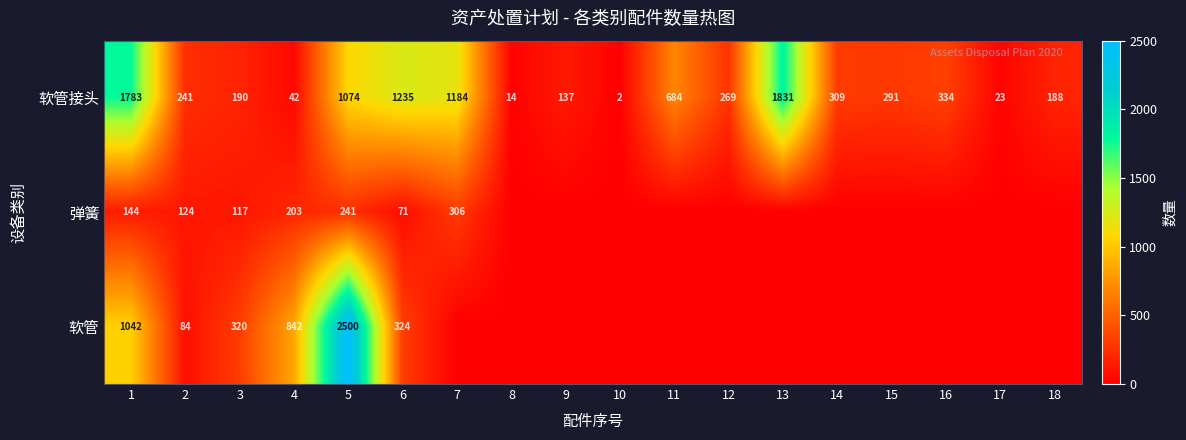

What is the highest value of the 软管接头 series?

1831